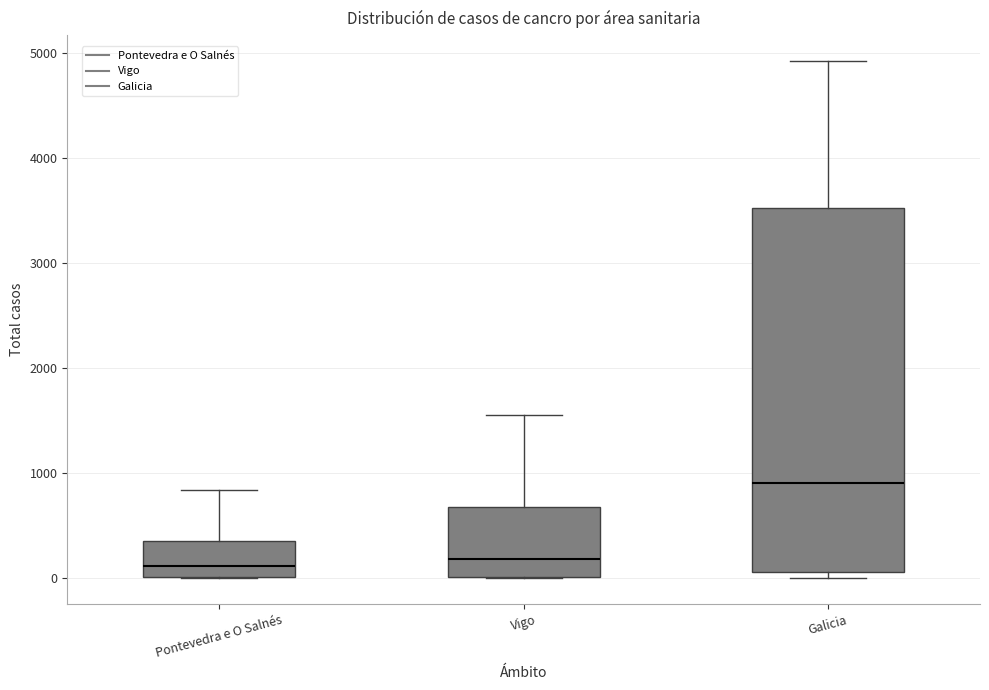

Reading left to right, read every box against the y-axis: the position of its median line, the range the box covers, and the ends of its whiskers. The values are not printed on the chart, so give them approximately, as read against the axis.

Pontevedra e O Salnés: median 100, box 0 to 400, whiskers 0 to 800
Vigo: median 200, box 0 to 700, whiskers 0 to 1600
Galicia: median 900, box 100 to 3500, whiskers 0 to 4900